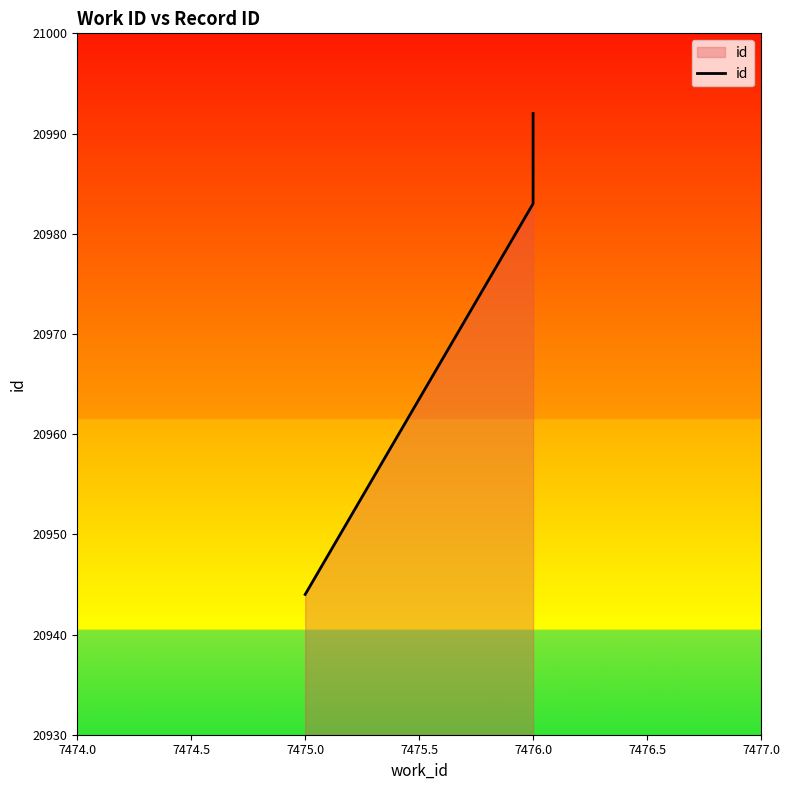

Does the chart have visible grid lines?

No